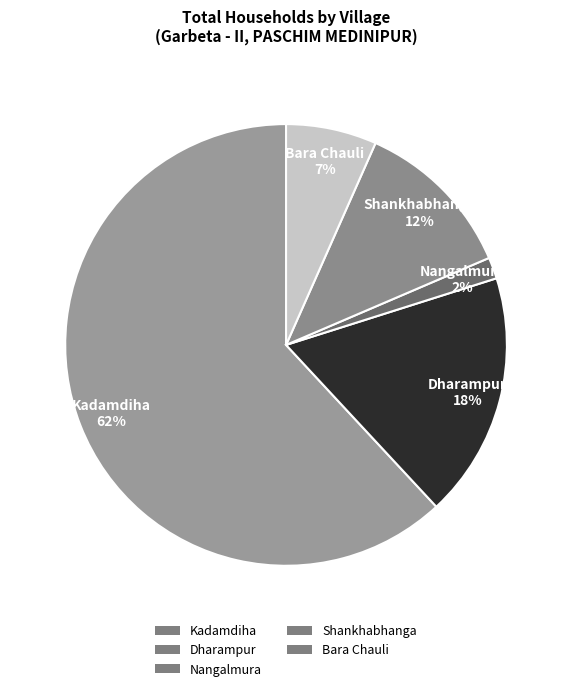

Which category accounts for the majority?

Kadamdiha